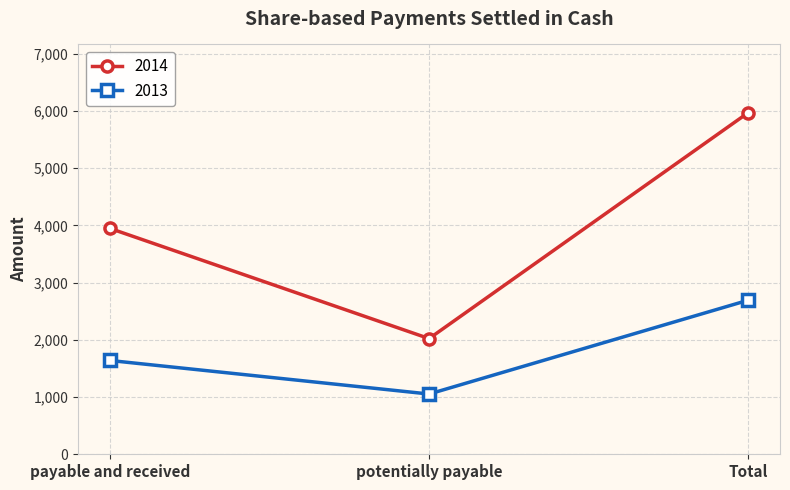

What is the sum of the 2014 values at payable and received and potentially payable?

5969